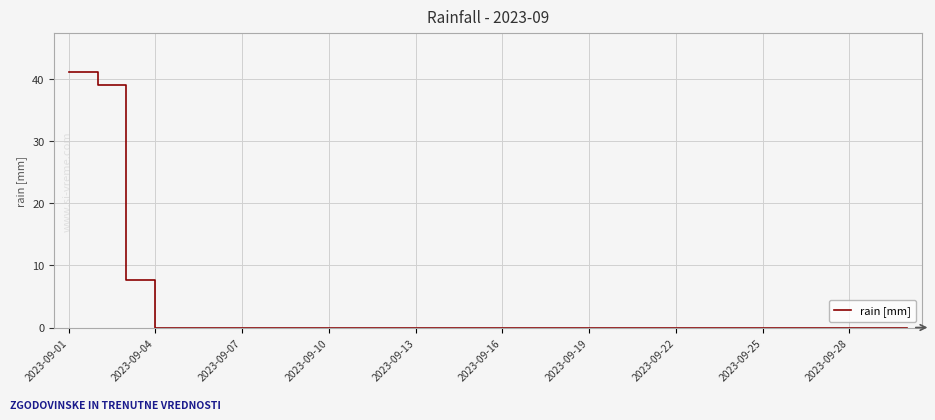

What is the difference between the maximum and minimum values?

41.2